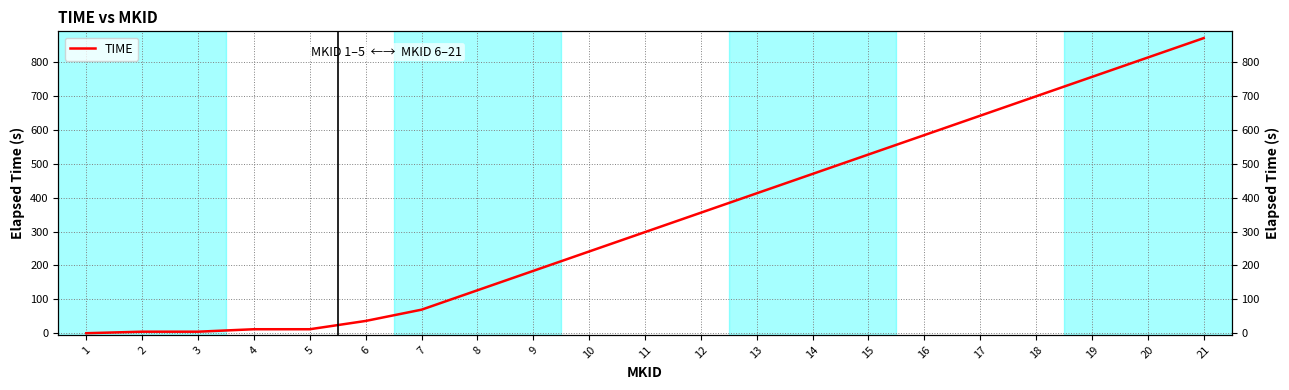

True or false: the data has more than 0 interior local peaks.

False